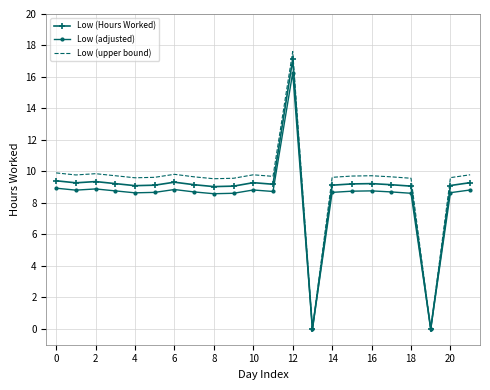

Which series has the widest spread of values?

Low (upper bound)